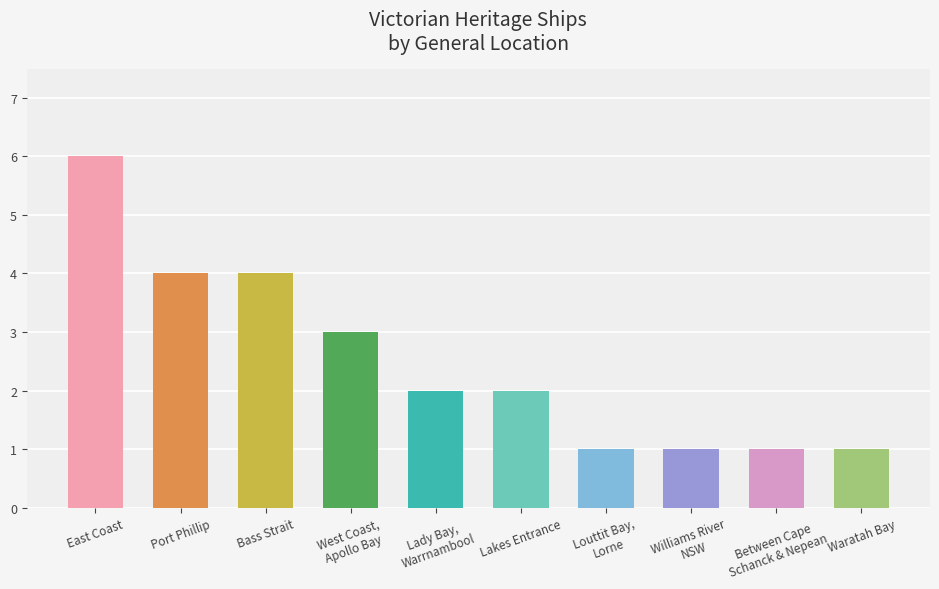

Count the values in the range 1 to 4.

9